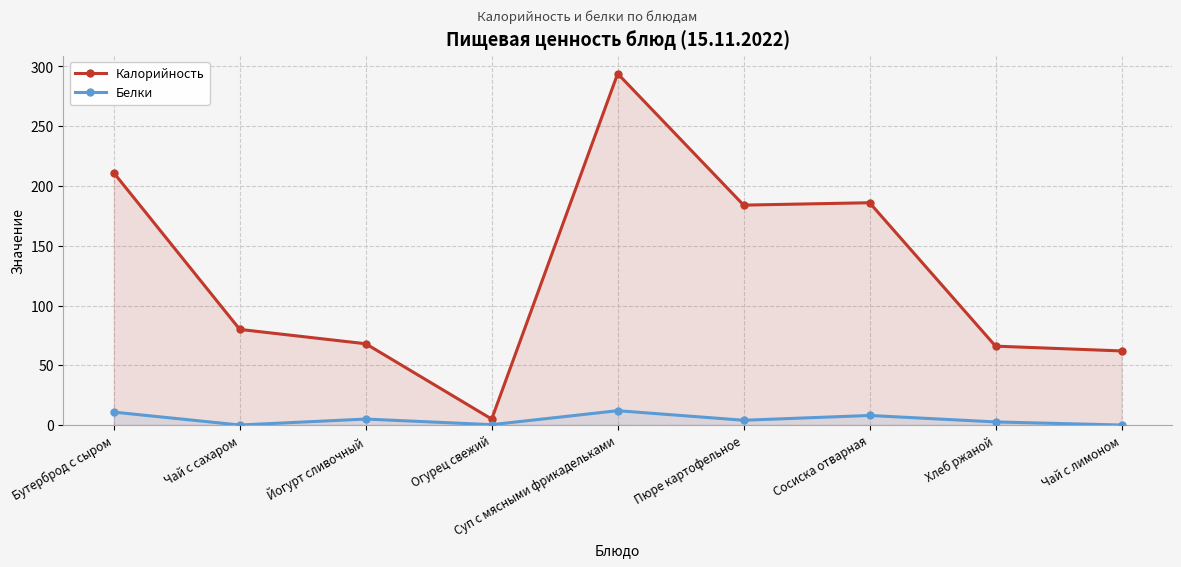

Where is the first local minimum for Калорийность?

Огурец свежий